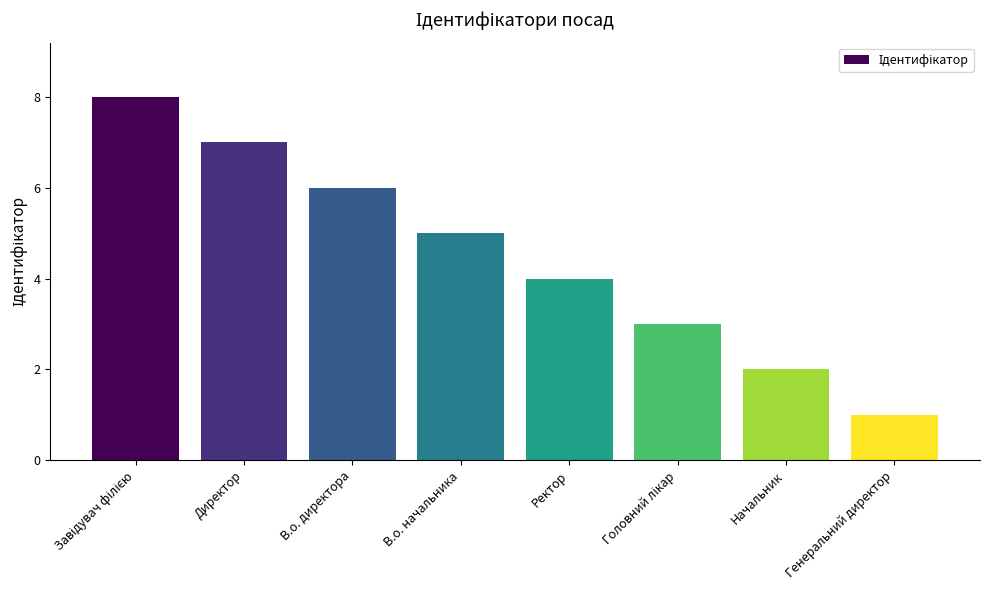

Reading right to left, list all the values displayed in this chart.

1	2	3	4	5	6	7	8